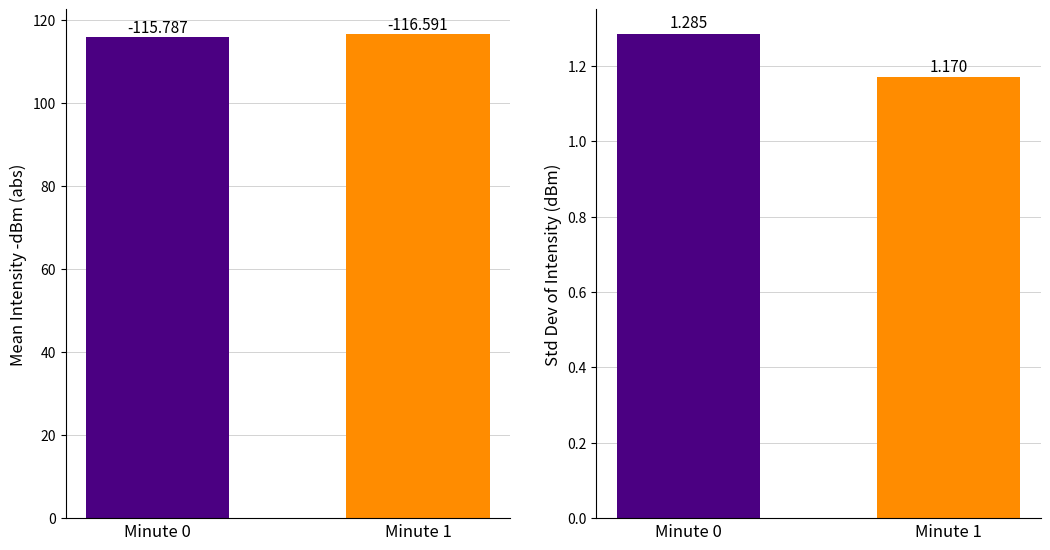

What is the difference between the values at Minute 0 and Minute 1?

0.8